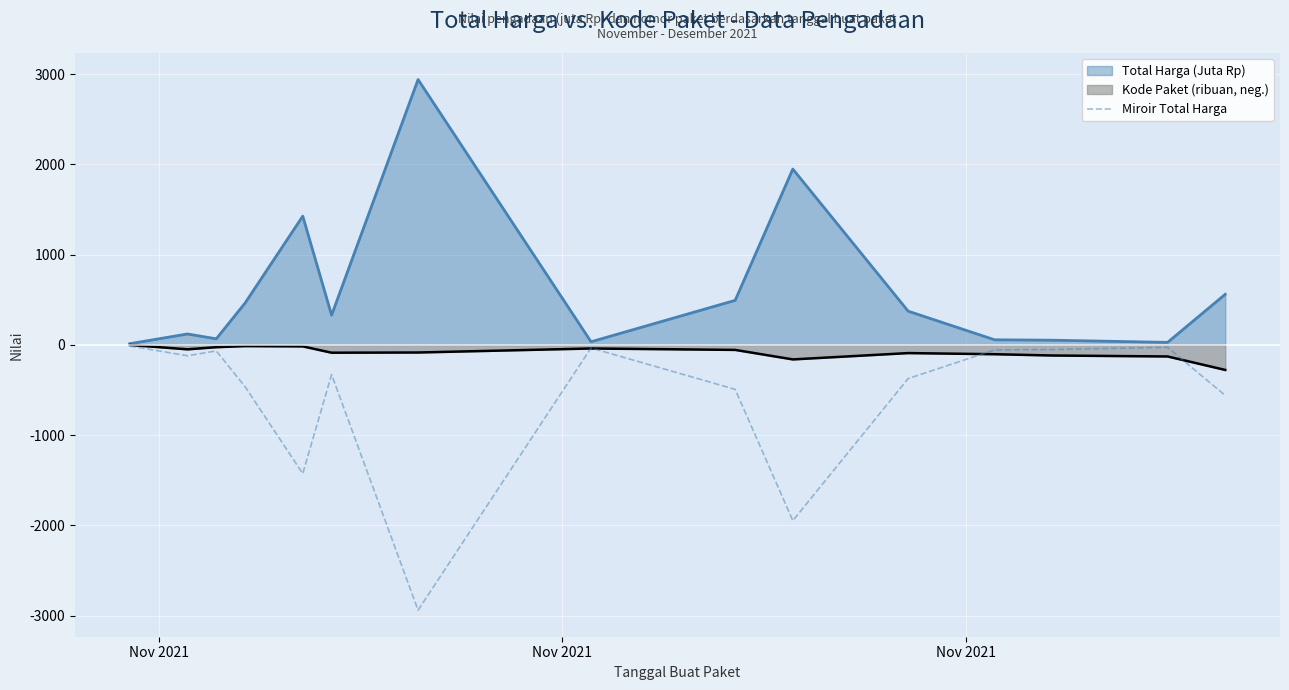

What is the minimum value shown in the chart?

-2939.0